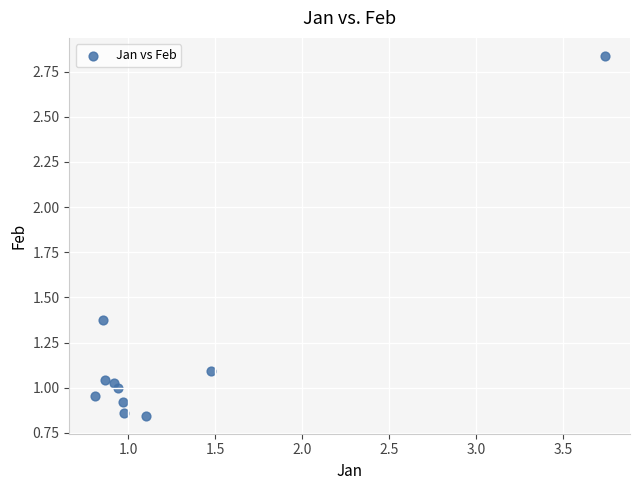

What is the range of X values (max minus min)?

2.9